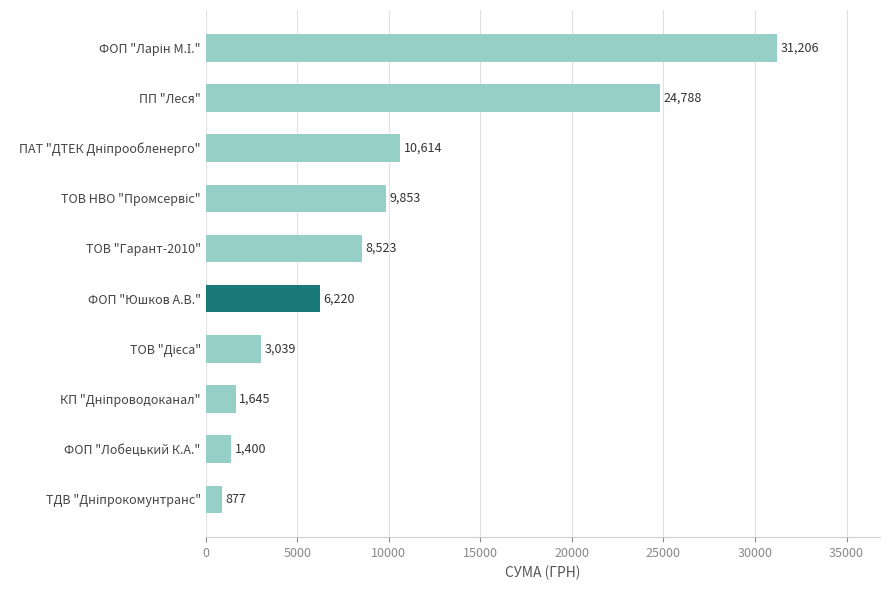

What is the difference between the maximum and minimum values?

30329.7